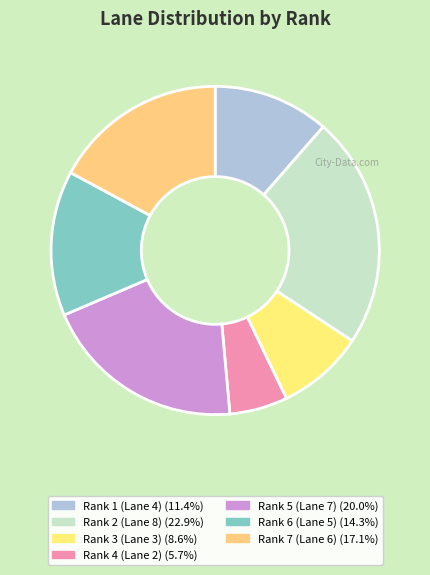

What is the ratio of the value at Rank 2 (Lane 8) to the value at Rank 7 (Lane 6)?

1.3